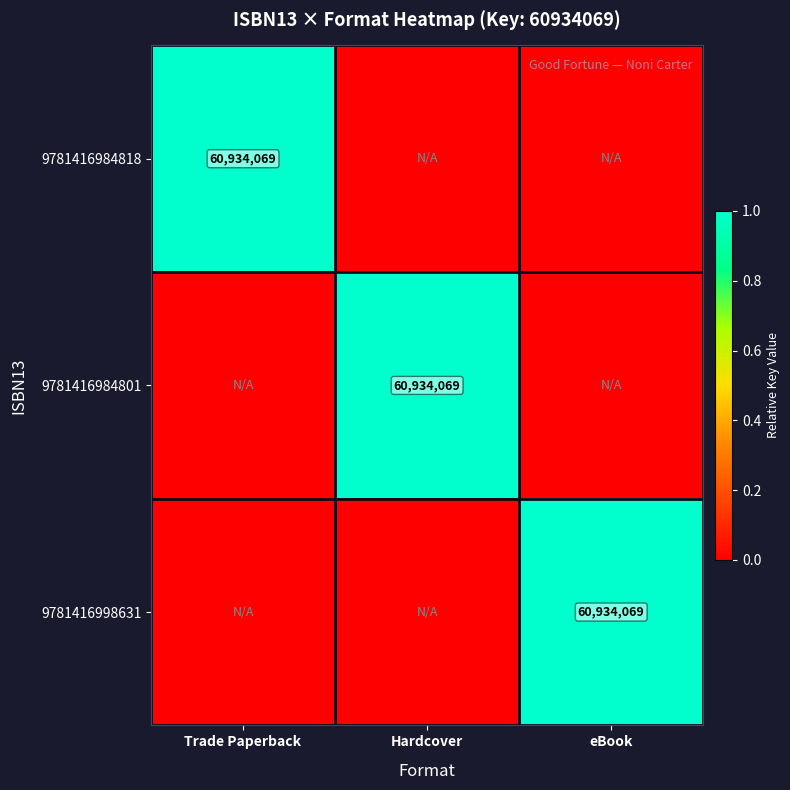

The value of 9781416998631 at eBook is 60934069. True or false?

True